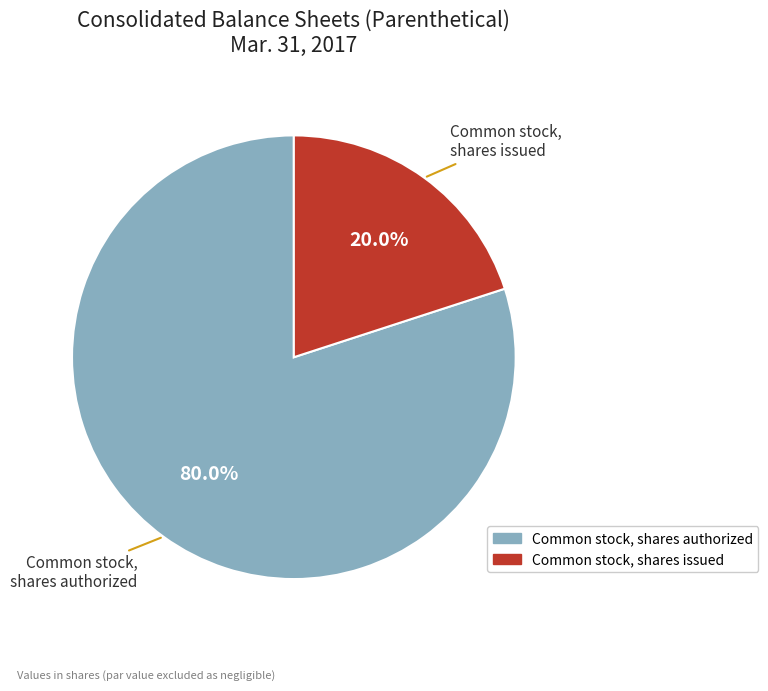

Does any single category account for the majority?

Yes